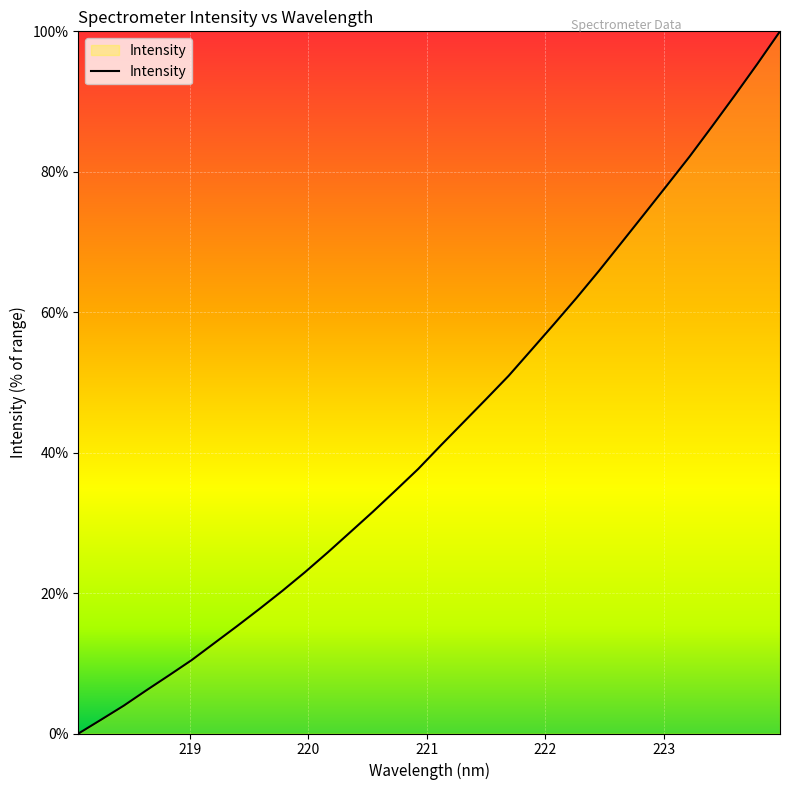

What is the maximum value shown in the chart?

100.0